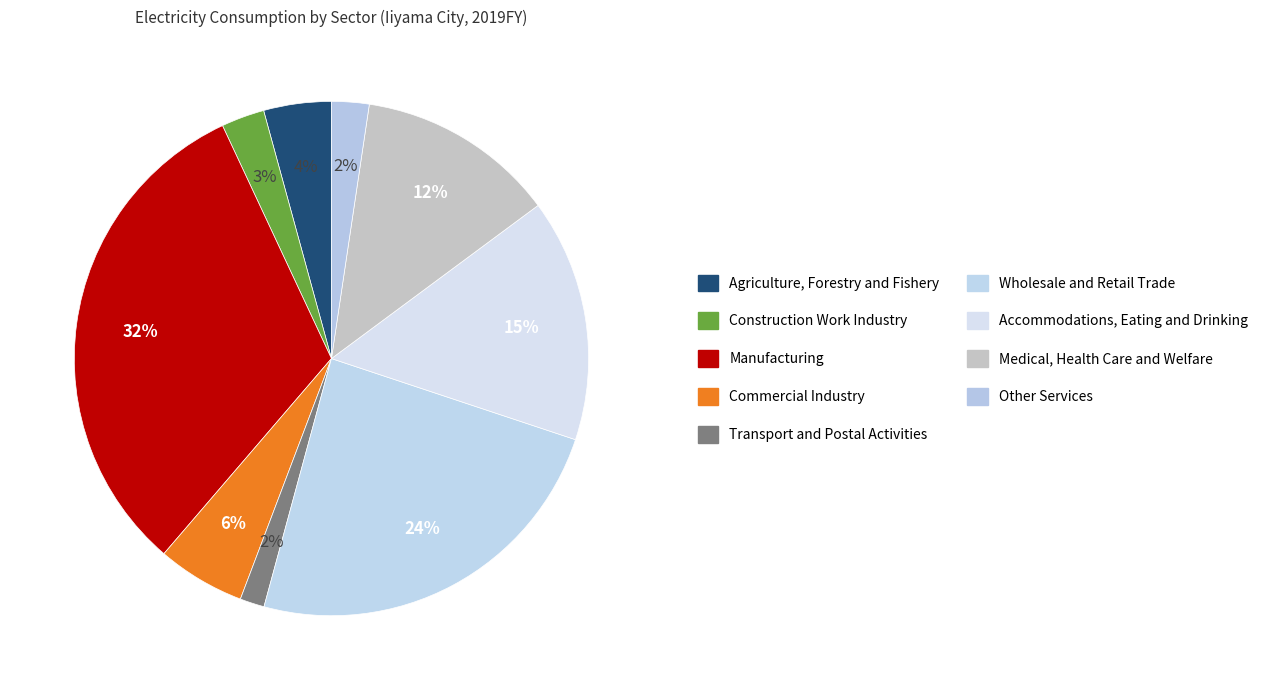

What is the total percentage of Wholesale and Retail Trade and Agriculture, Forestry and Fishery?

28.4%